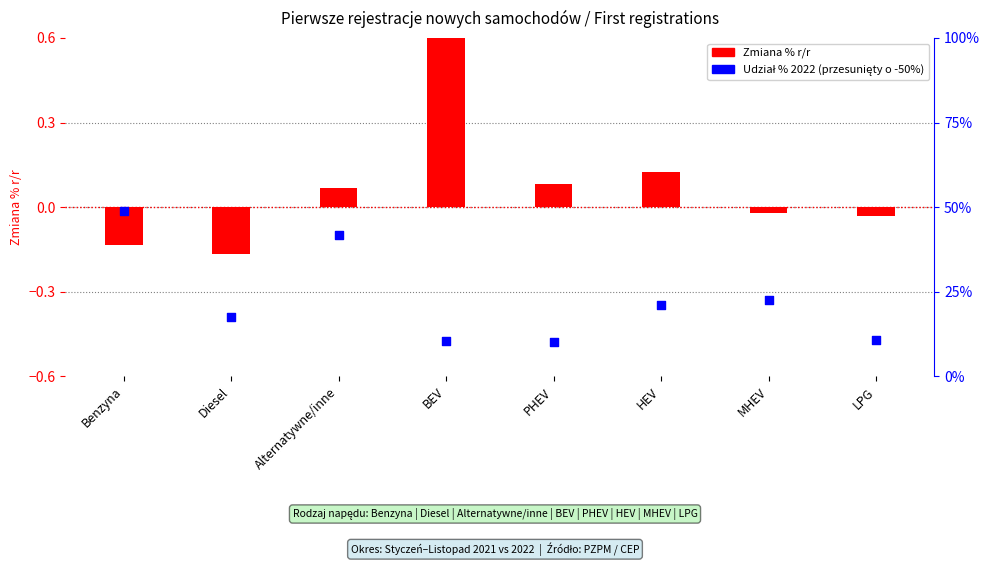

What are all the series names shown in the legend?

Zmiana % r/r, Udział % 2022